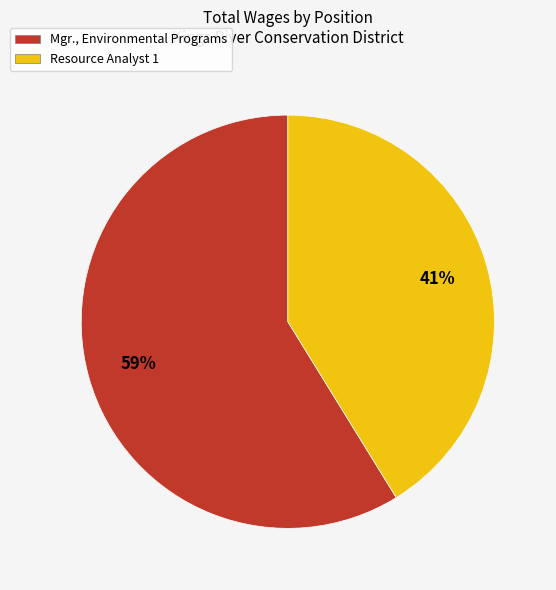

To the nearest percent, what portion does Resource Analyst 1 represent?

41%